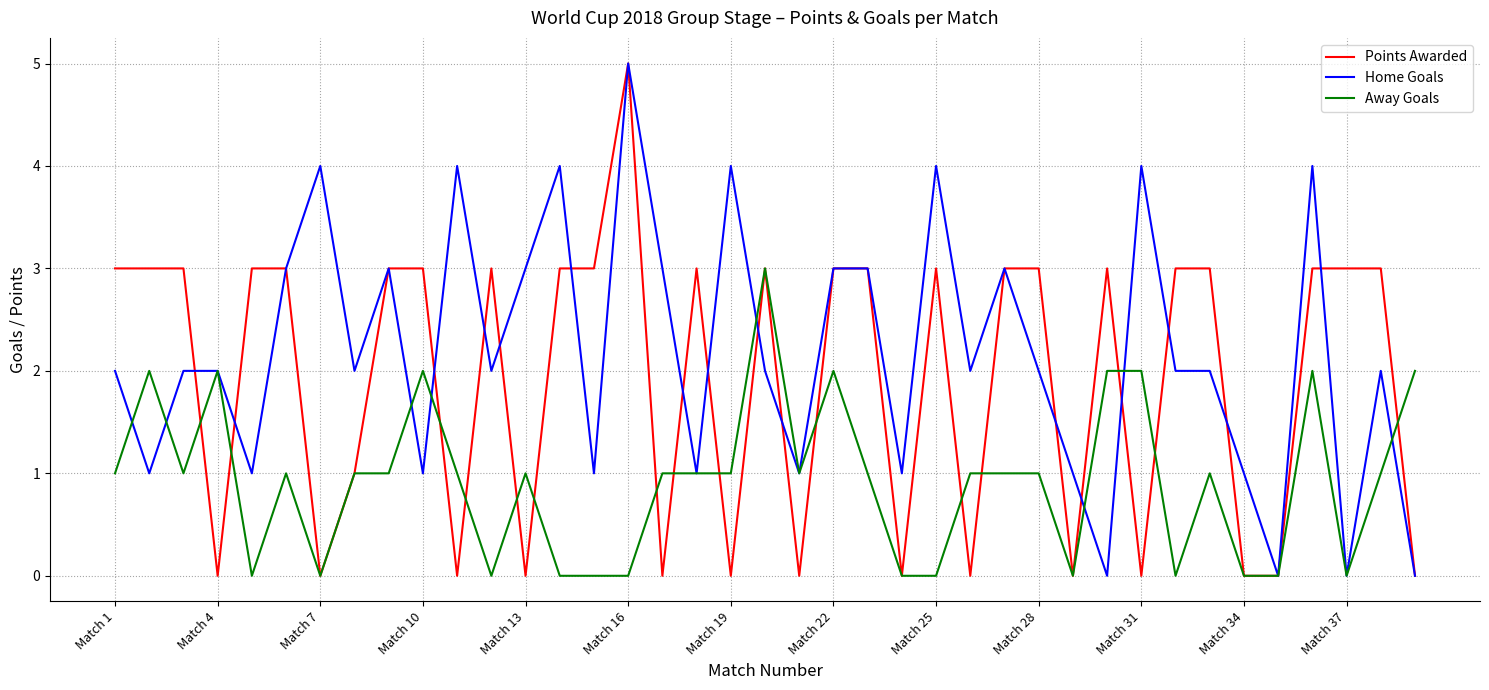

Which series has the largest total across all categories?

Home Goals